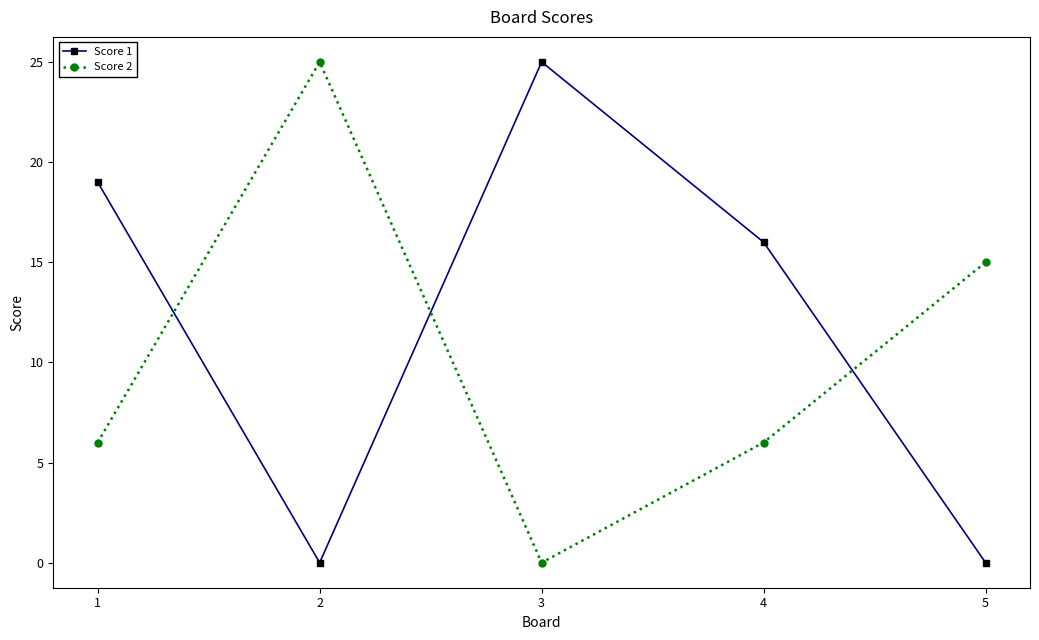

At which label does Score 2 reach its minimum?

3